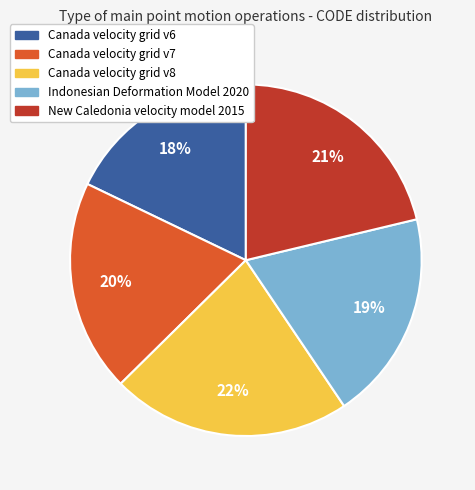

Which has a higher value, Canada velocity grid v7 or Canada velocity grid v6?

Canada velocity grid v7